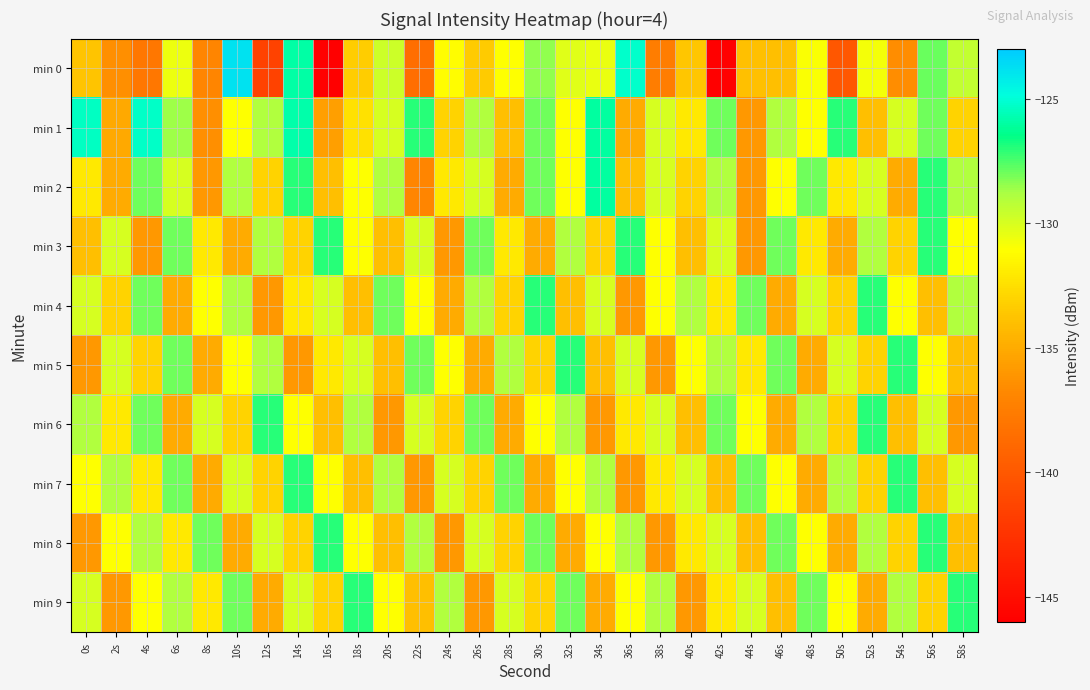

What is the spread (max minus min) of values at 56s?

7.0